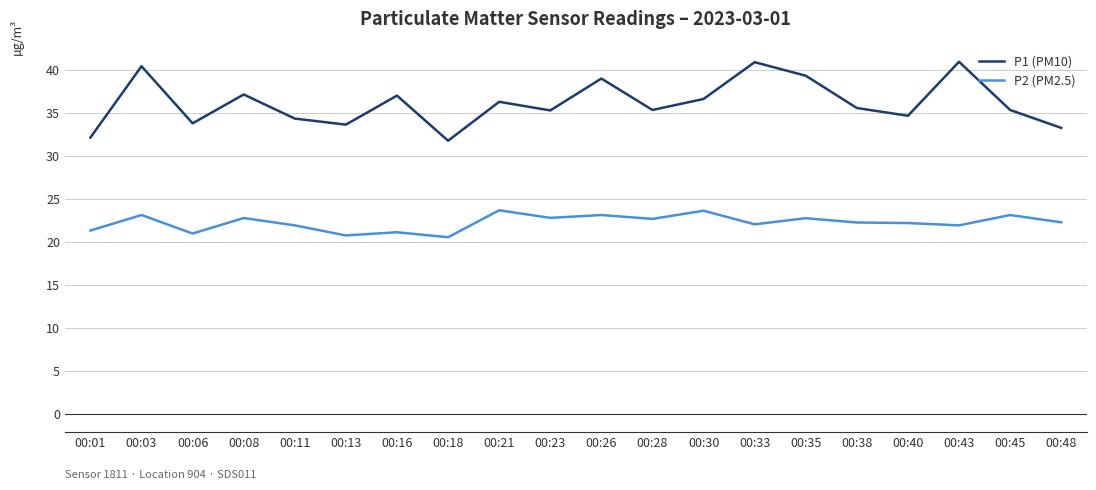

Which series has the largest range (max minus min)?

P1 (PM10)